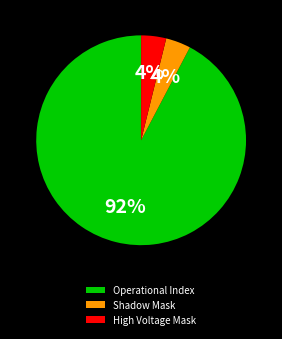

True or false: Shadow Mask accounts for 14% of the total.

False